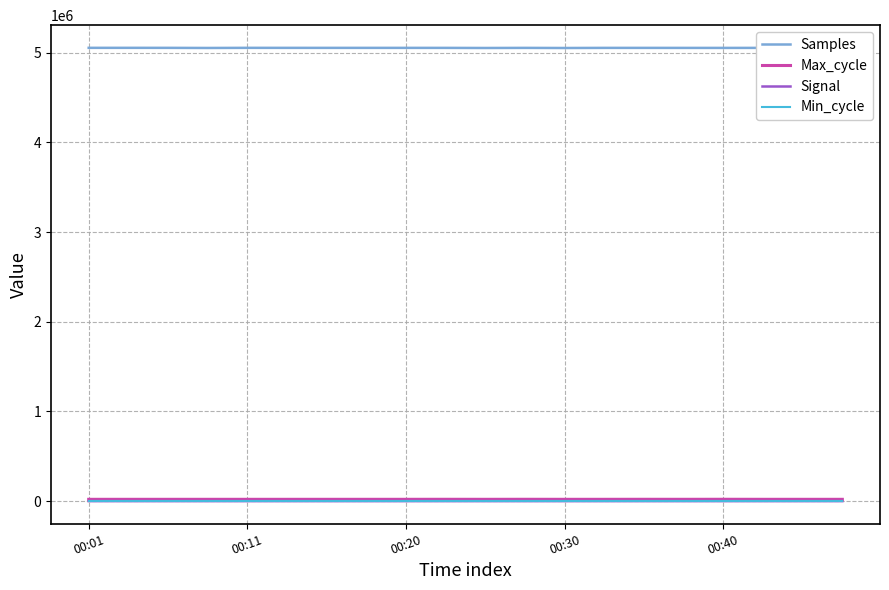

True or false: Min_cycle and Samples cross at least once.

False